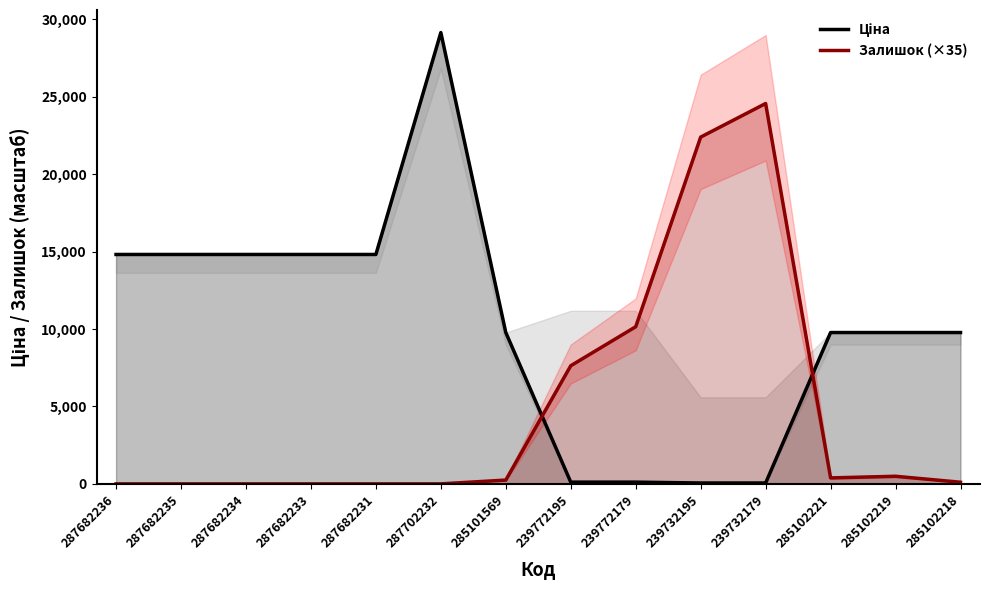

How many lines are shown in the chart?

2